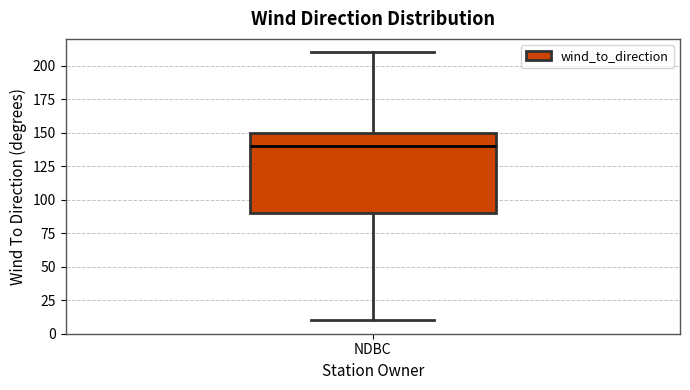

Read this box plot against the y-axis: the position of the median line, the range covered by the box, and the ends of both whiskers. The values are not printed on the chart, so give them approximately, as read against the axis.

median 140, box 90 to 150, whiskers 10 to 210